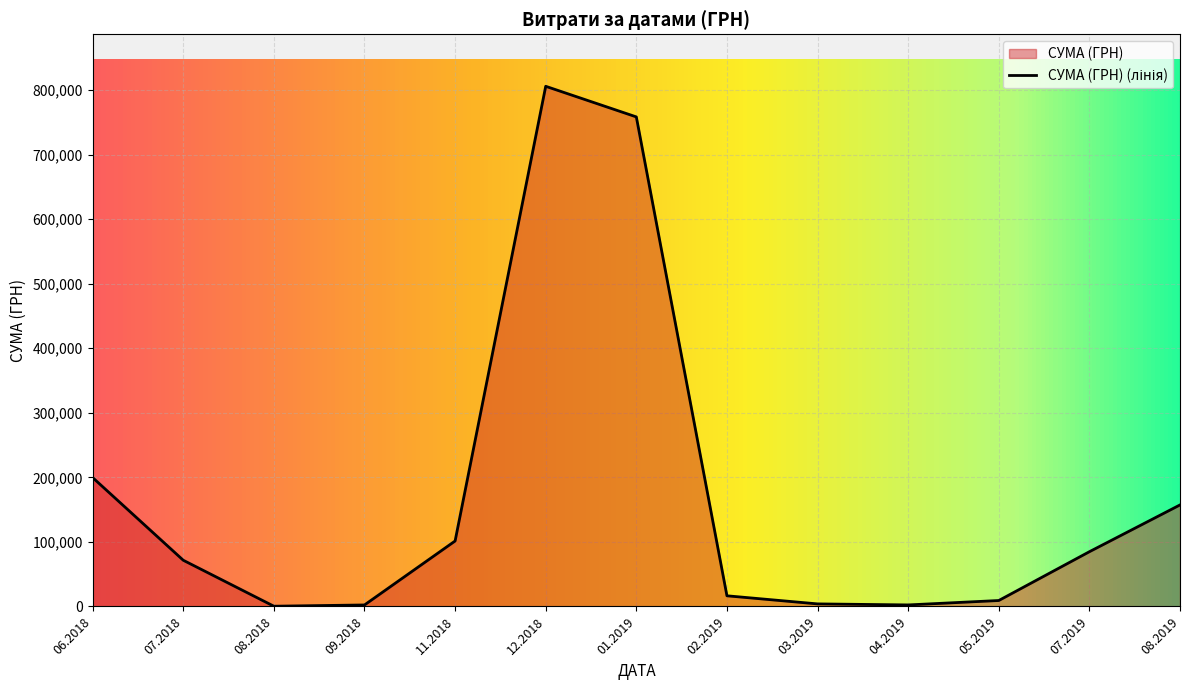

True or false: the data shows 561.5 at 16.05.2019.

False